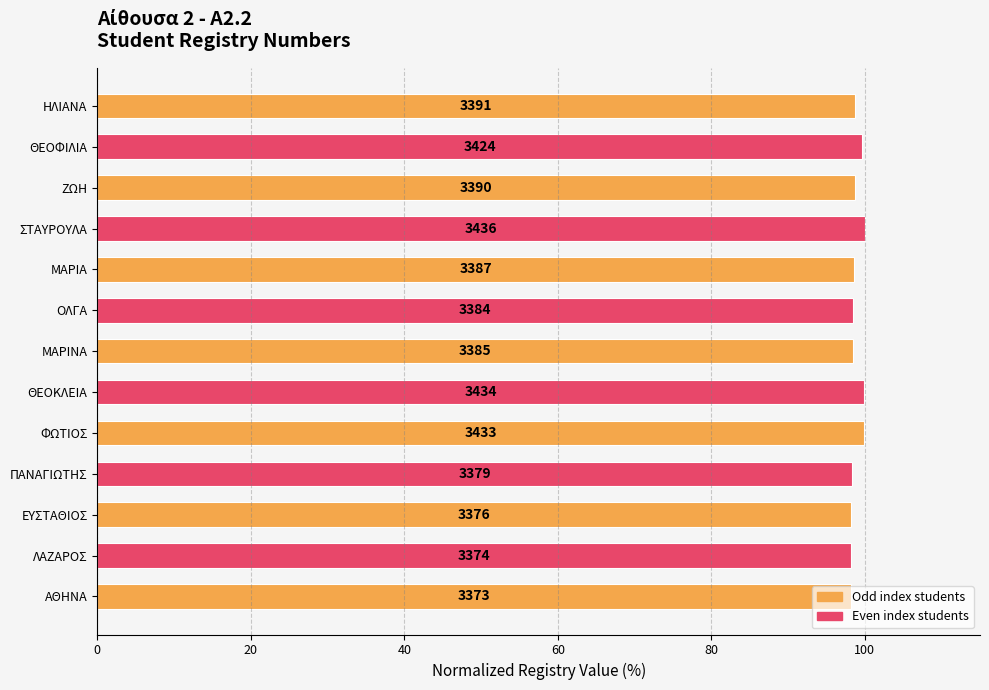

How many bars are there in total?

13